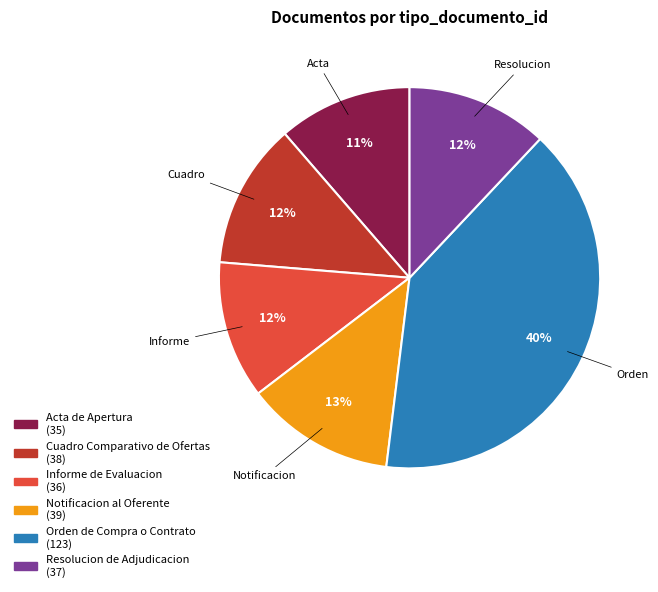

Which has a higher value, Acta de Apertura or Orden de Compra o Contrato?

Orden de Compra o Contrato